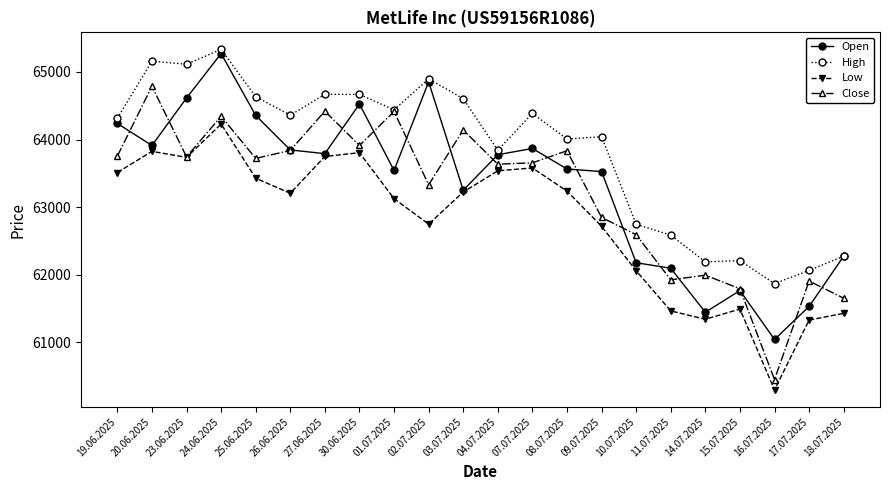

In Open, how many points are higher than both neighbors (excluding endpoints)?

5